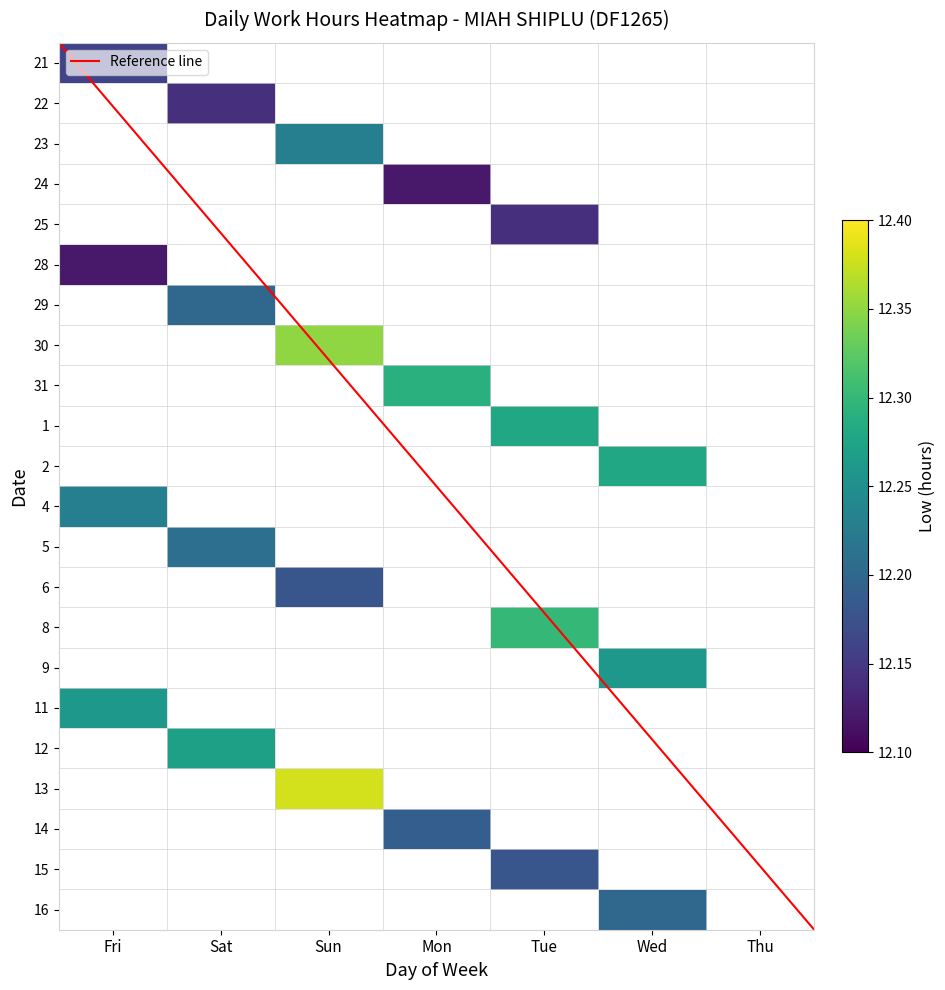

Reading left to right, what are all the values shown in this chart?

21: Fri=12.2	Sat=0.0	Sun=0.0	Mon=0.0	Tue=0.0	Wed=0.0	Thu=0.0
22: Fri=0.0	Sat=12.1	Sun=0.0	Mon=0.0	Tue=0.0	Wed=0.0	Thu=0.0
23: Fri=0.0	Sat=0.0	Sun=12.2	Mon=0.0	Tue=0.0	Wed=0.0	Thu=0.0
24: Fri=0.0	Sat=0.0	Sun=0.0	Mon=12.1	Tue=0.0	Wed=0.0	Thu=0.0
25: Fri=0.0	Sat=0.0	Sun=0.0	Mon=0.0	Tue=12.1	Wed=0.0	Thu=0.0
28: Fri=12.1	Sat=0.0	Sun=0.0	Mon=0.0	Tue=0.0	Wed=0.0	Thu=0.0
29: Fri=0.0	Sat=12.2	Sun=0.0	Mon=0.0	Tue=0.0	Wed=0.0	Thu=0.0
30: Fri=0.0	Sat=0.0	Sun=12.3	Mon=0.0	Tue=0.0	Wed=0.0	Thu=0.0
31: Fri=0.0	Sat=0.0	Sun=0.0	Mon=12.3	Tue=0.0	Wed=0.0	Thu=0.0
1: Fri=0.0	Sat=0.0	Sun=0.0	Mon=0.0	Tue=12.3	Wed=0.0	Thu=0.0
2: Fri=0.0	Sat=0.0	Sun=0.0	Mon=0.0	Tue=0.0	Wed=12.3	Thu=0.0
4: Fri=12.2	Sat=0.0	Sun=0.0	Mon=0.0	Tue=0.0	Wed=0.0	Thu=0.0
5: Fri=0.0	Sat=12.2	Sun=0.0	Mon=0.0	Tue=0.0	Wed=0.0	Thu=0.0
6: Fri=0.0	Sat=0.0	Sun=12.2	Mon=0.0	Tue=0.0	Wed=0.0	Thu=0.0
8: Fri=0.0	Sat=0.0	Sun=0.0	Mon=0.0	Tue=12.3	Wed=0.0	Thu=0.0
9: Fri=0.0	Sat=0.0	Sun=0.0	Mon=0.0	Tue=0.0	Wed=12.3	Thu=0.0
11: Fri=12.3	Sat=0.0	Sun=0.0	Mon=0.0	Tue=0.0	Wed=0.0	Thu=0.0
12: Fri=0.0	Sat=12.3	Sun=0.0	Mon=0.0	Tue=0.0	Wed=0.0	Thu=0.0
13: Fri=0.0	Sat=0.0	Sun=12.4	Mon=0.0	Tue=0.0	Wed=0.0	Thu=0.0
14: Fri=0.0	Sat=0.0	Sun=0.0	Mon=12.2	Tue=0.0	Wed=0.0	Thu=0.0
15: Fri=0.0	Sat=0.0	Sun=0.0	Mon=0.0	Tue=12.2	Wed=0.0	Thu=0.0
16: Fri=0.0	Sat=0.0	Sun=0.0	Mon=0.0	Tue=0.0	Wed=12.2	Thu=0.0